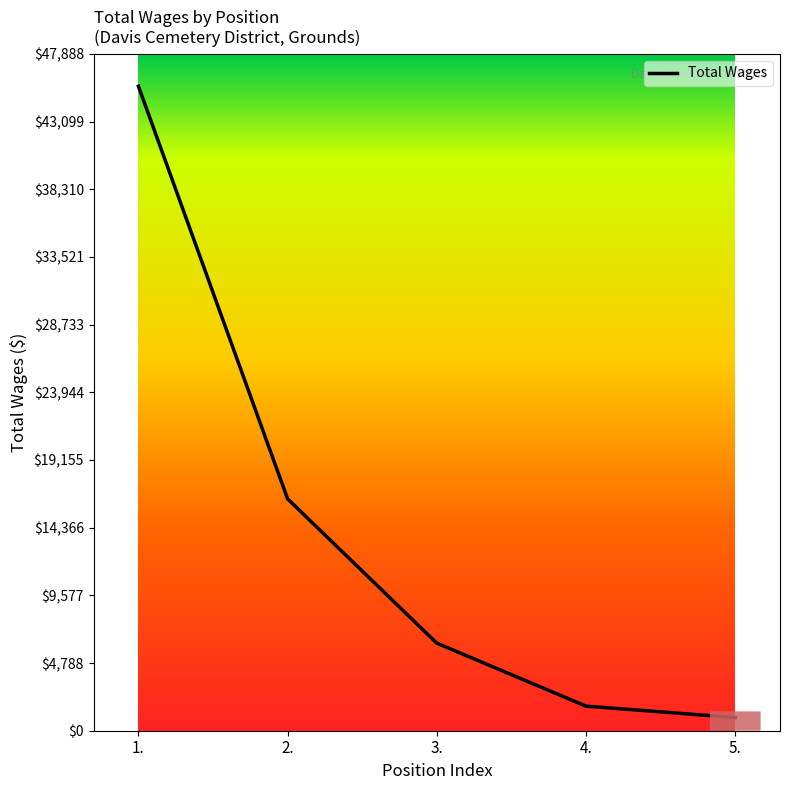

What is the ratio of the value at 5. to the value at 4.?

0.5